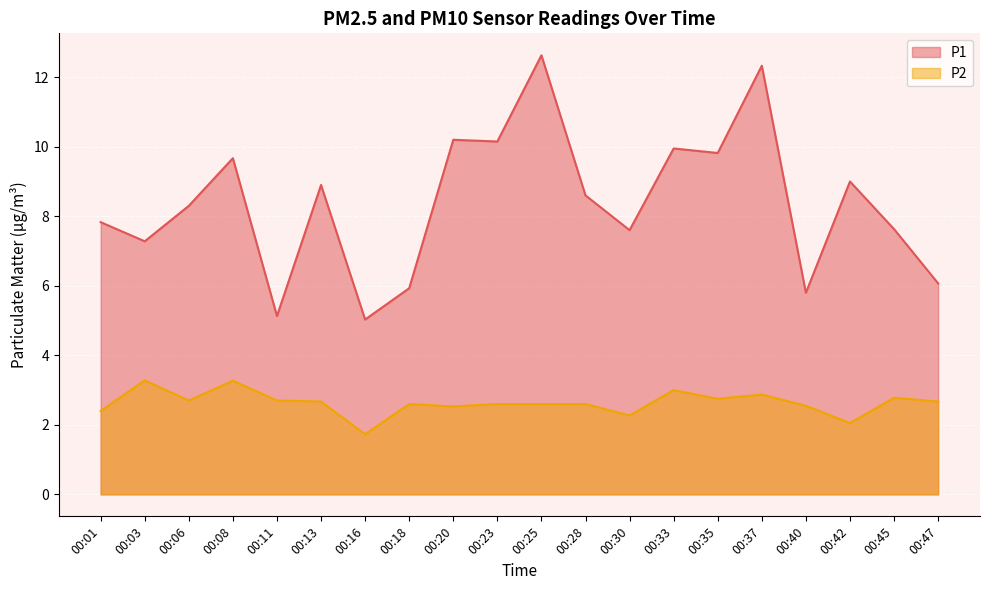

True or false: P2 has more than 0 points higher than both neighbors.

True